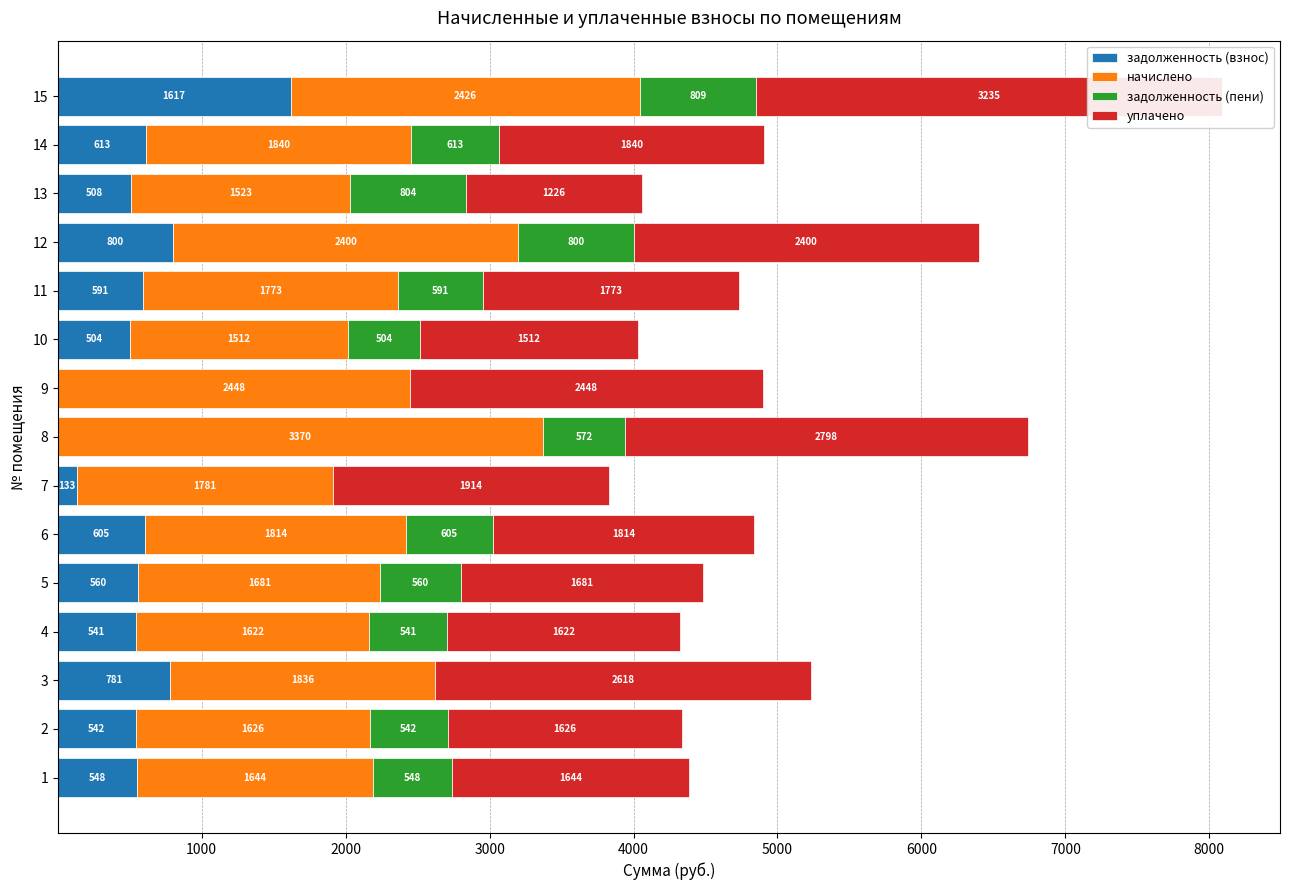

Reading left to right, extract all data points from this chart.

задолженность (взнос): 548.1	542.0	781.4	540.8	560.4	604.7	133.3	0.0	0.0	503.9	591.1	800.1	507.6	613.3	1617.4
начислено: 1644.4	1626.0	1836.1	1622.3	1681.3	1814.0	1780.8	3369.9	2448.2	1511.7	1773.4	2400.2	1522.7	1839.8	2426.0
задолженность (пени): 548.1	542.0	0.0	540.8	560.4	604.7	0.0	571.5	0.0	503.9	591.2	800.1	804.5	613.3	808.7
уплачено: 1644.4	1626.0	2617.6	1622.3	1681.3	1814.0	1914.2	2798.4	2448.2	1511.7	1773.5	2400.2	1225.9	1839.8	3234.7